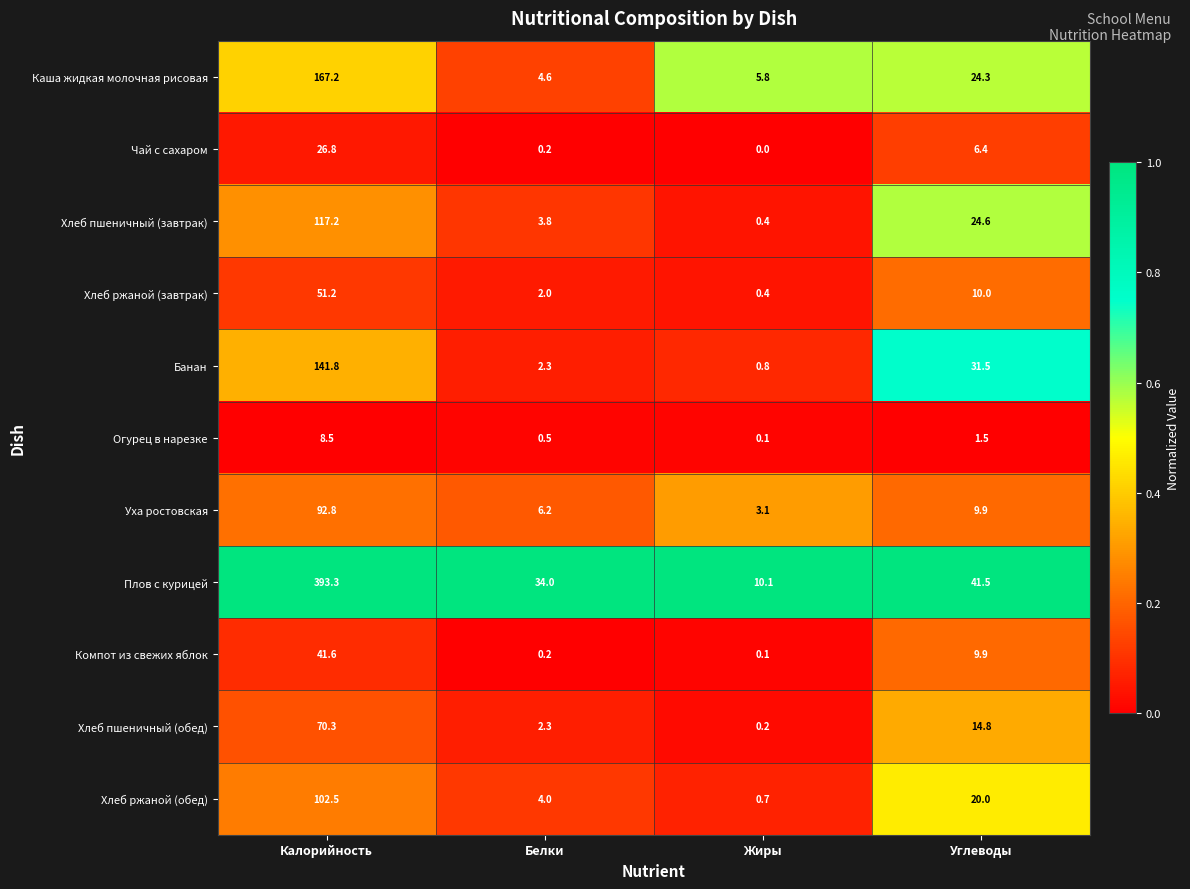

At which label does Банан first exceed 31?

Калорийность